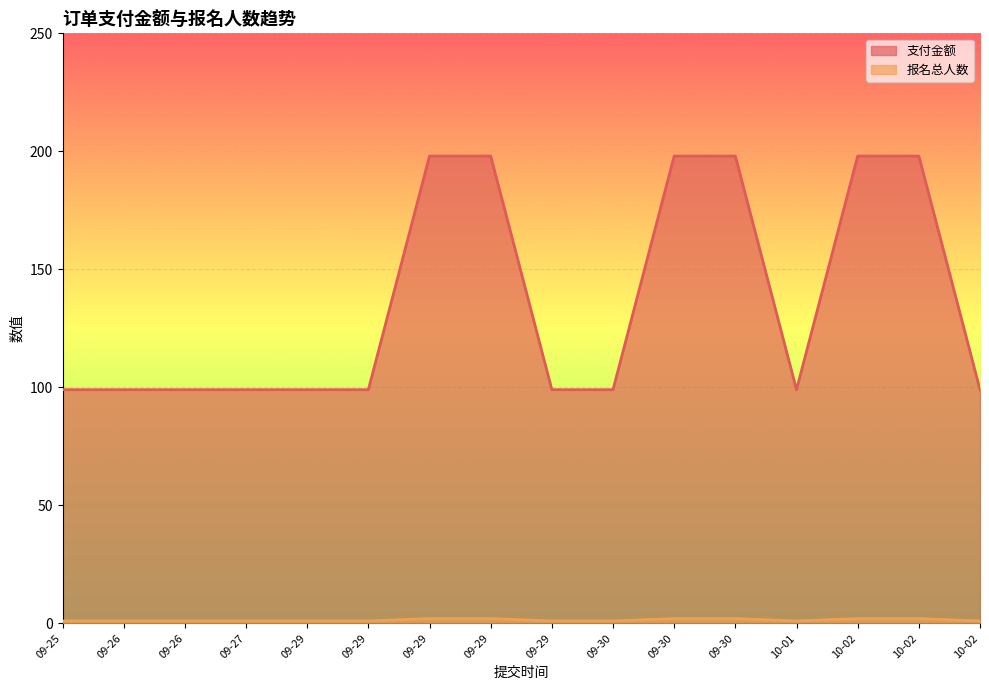

What is the label of the 4th point from the right?

10-01